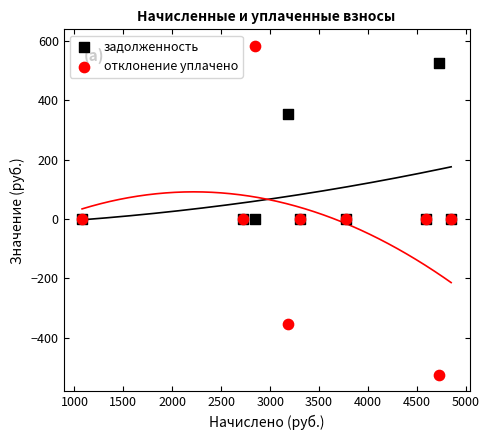

In the задолженность series, what Y value is closest to 262?

353.3